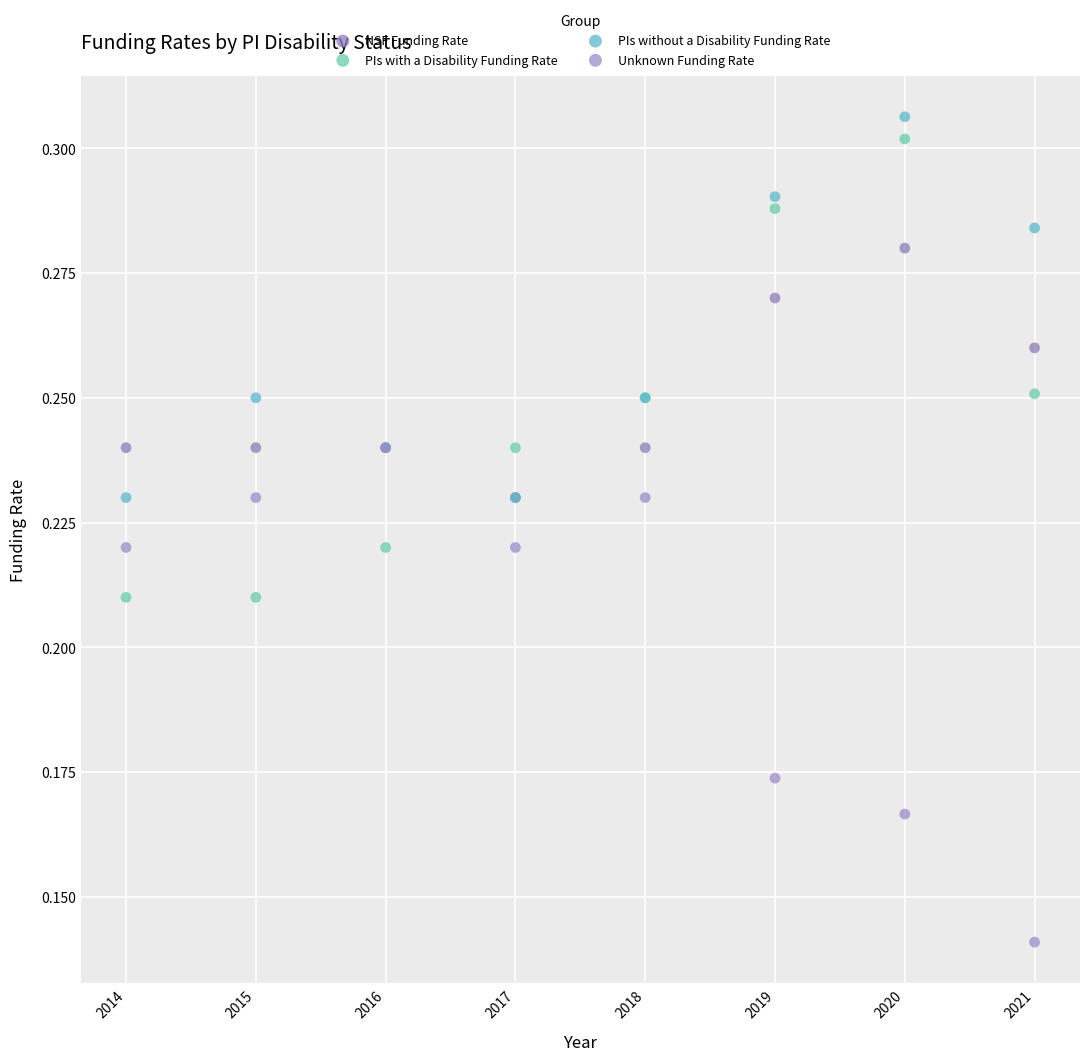

What are all the series names shown in the legend?

NSF Funding Rate, PIs with a Disability Funding Rate, PIs without a Disability Funding Rate, Unknown Funding Rate